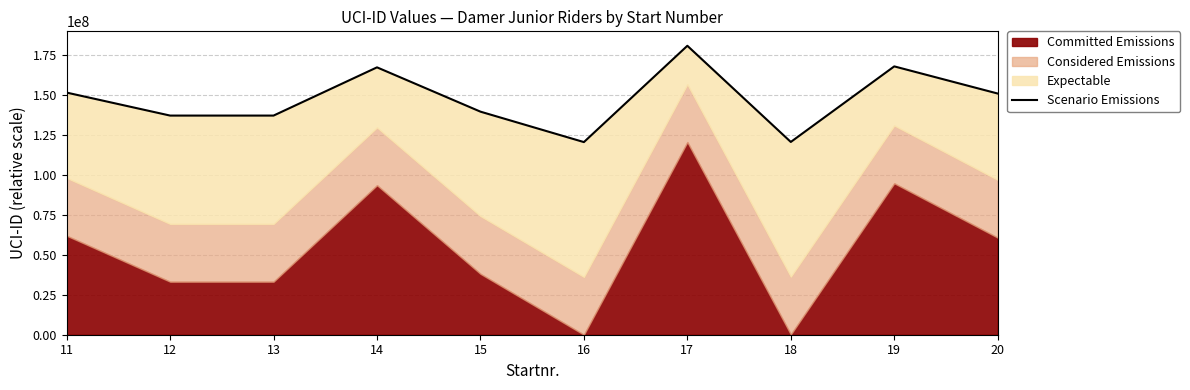

The value at 11 is 212869488.7. True or false?

False